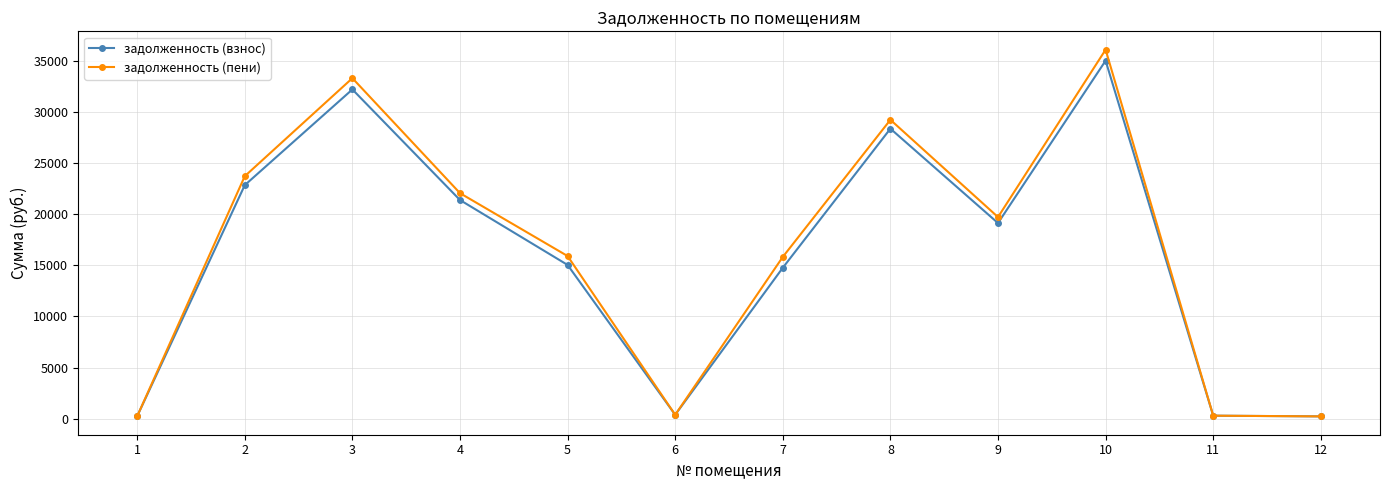

At which label does задолженность (взнос) reach its peak?

10